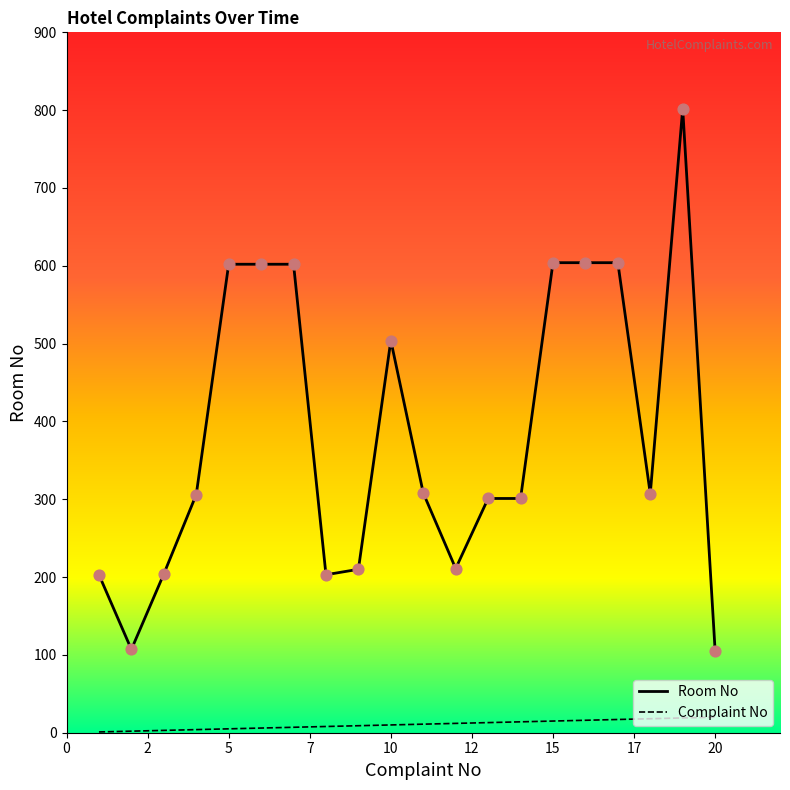

At how many categories does at least one series exceed 233?

13